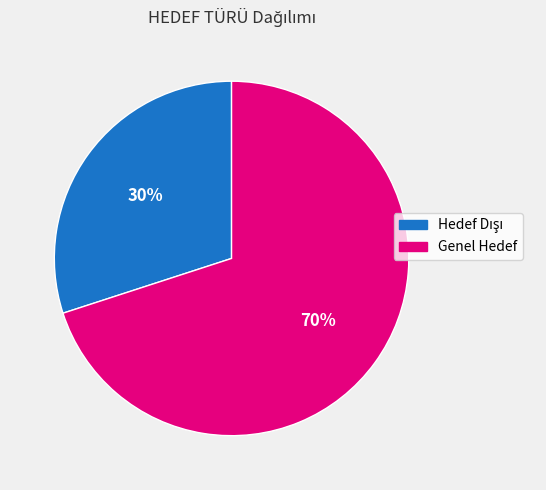

How many slices are in this pie chart?

2